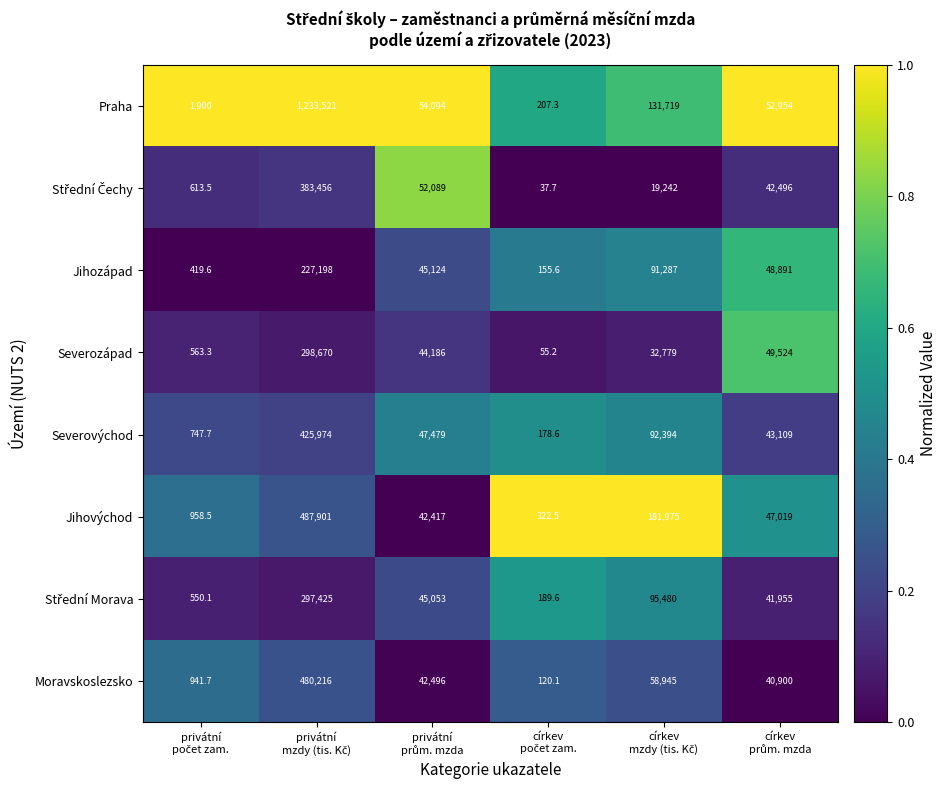

What is the greatest value displayed?

1233521.0